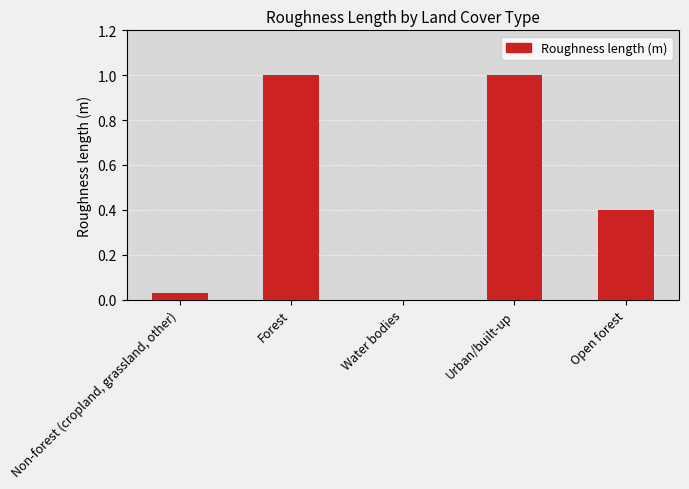

How many distinct data groups are displayed?

1